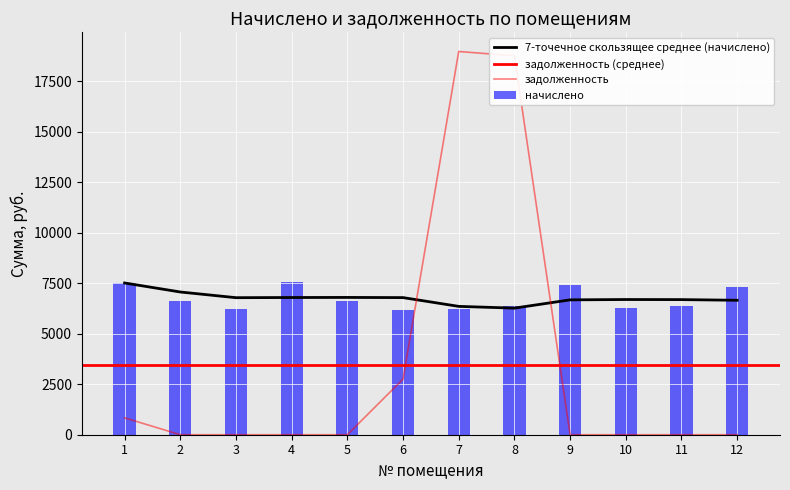

What is the sum of all начислено values?

80730.2